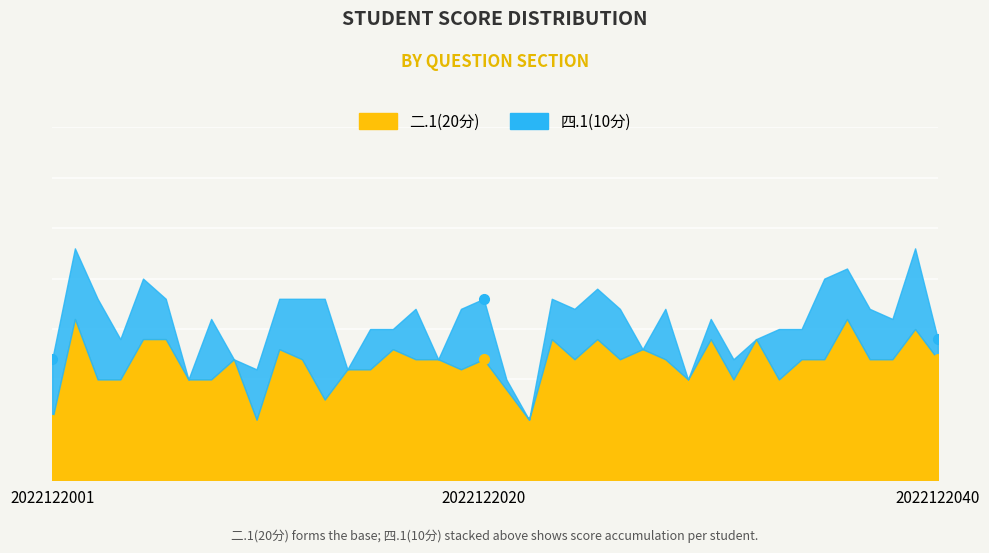

What is the spread (max minus min) of values at 2022122017?

8